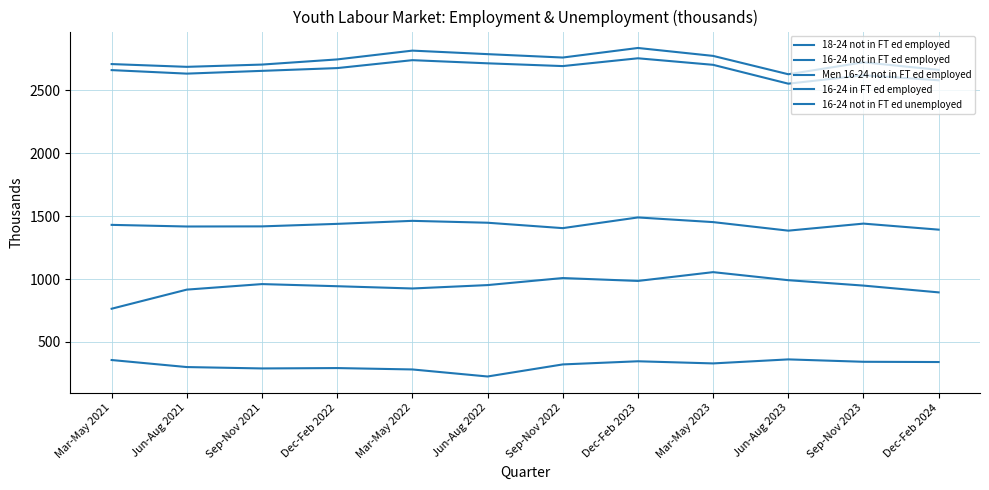

Read the 18-24 not in FT ed employed value at Mar-May 2022, to the nearest 50.

2750